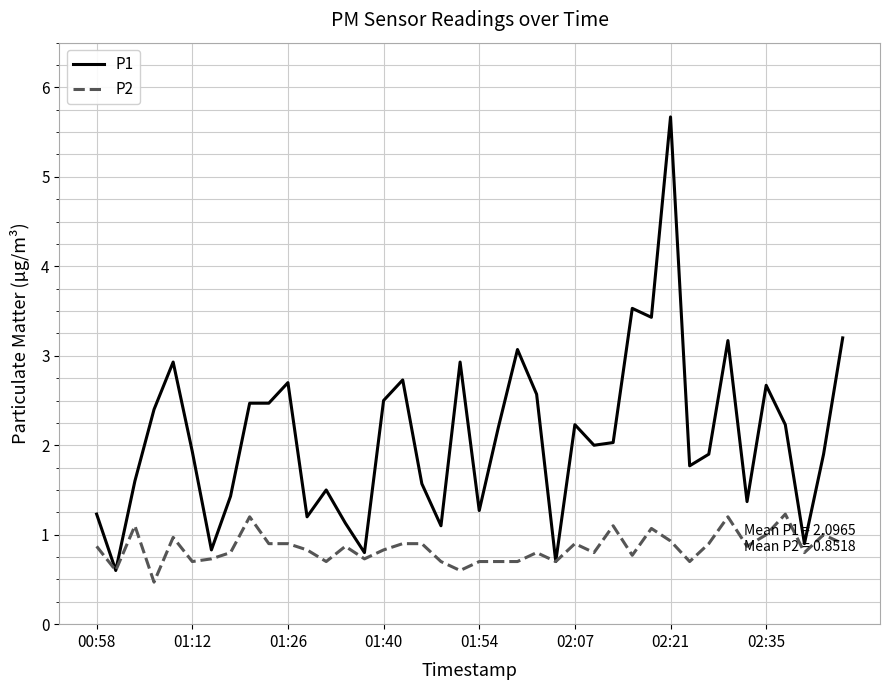

Which series has the largest range (max minus min)?

P1